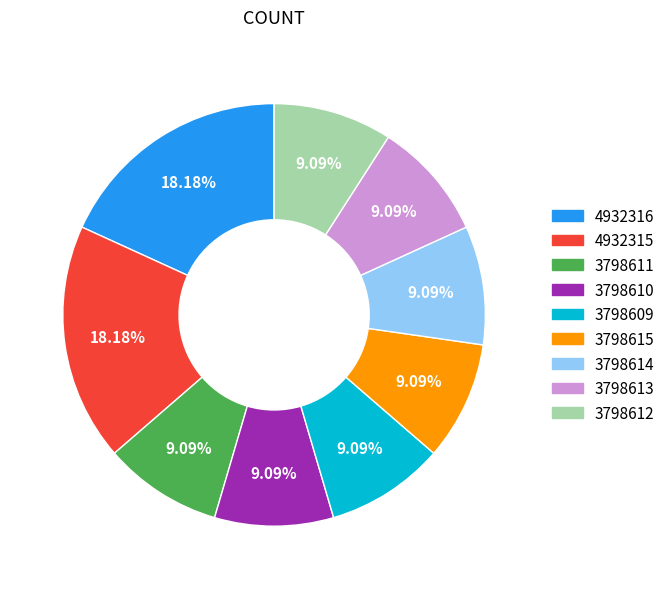

Does any single category account for the majority?

No